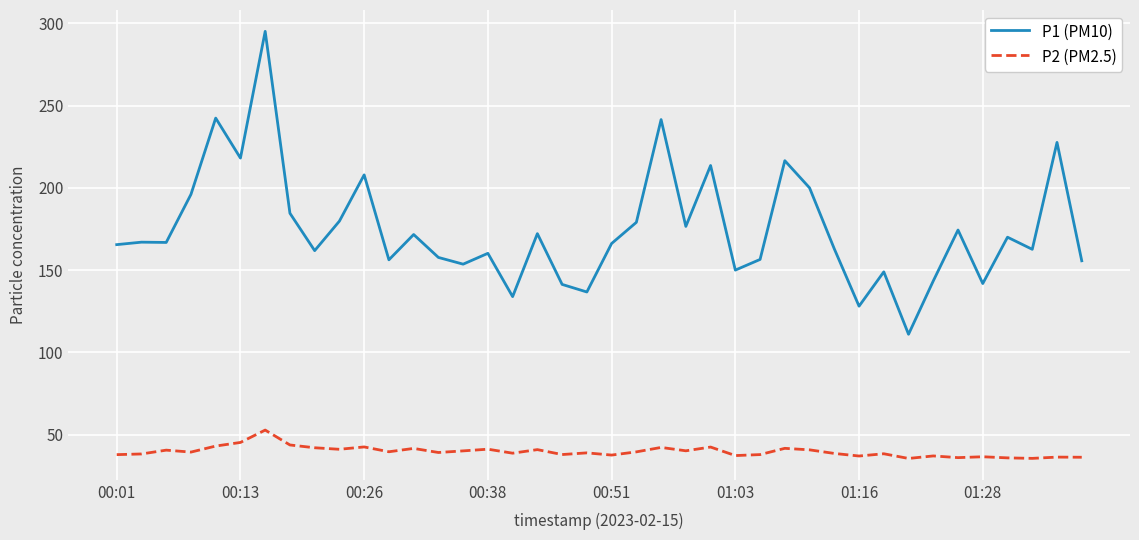

Which series has the widest spread of values?

P1 (PM10)